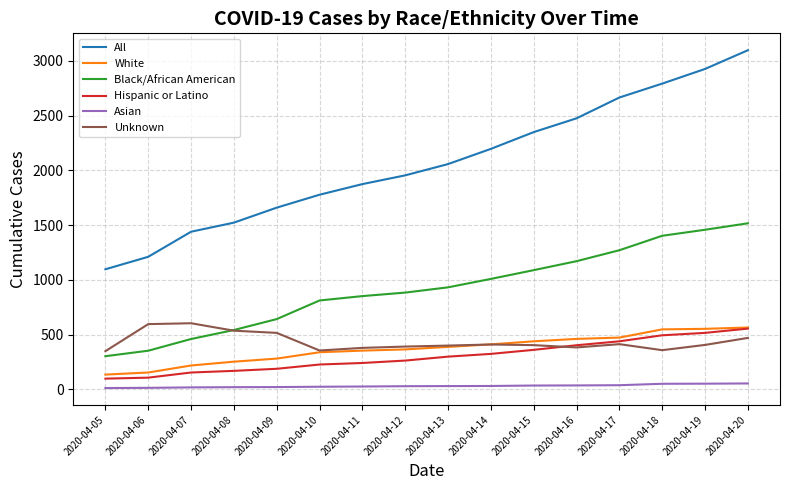

What is the difference between the Asian values at 2020-04-18 and 2020-04-06?

37